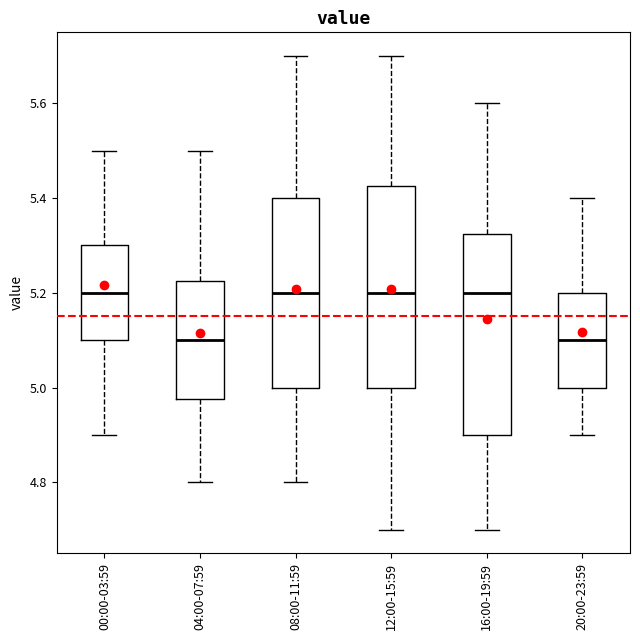

Where does the upper whisker of the box for 04:00-07:59 end on the y-axis? The values are not printed on the chart, so give them approximately, as read against the axis.

5.50